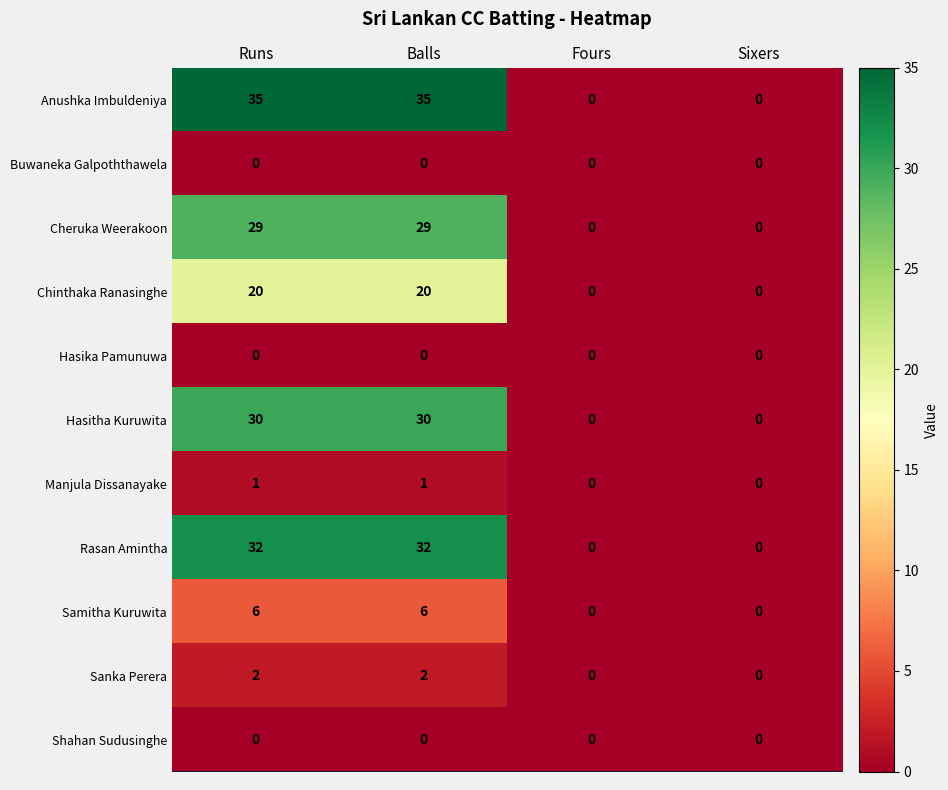

Which series has the widest spread of values?

Anushka Imbuldeniya